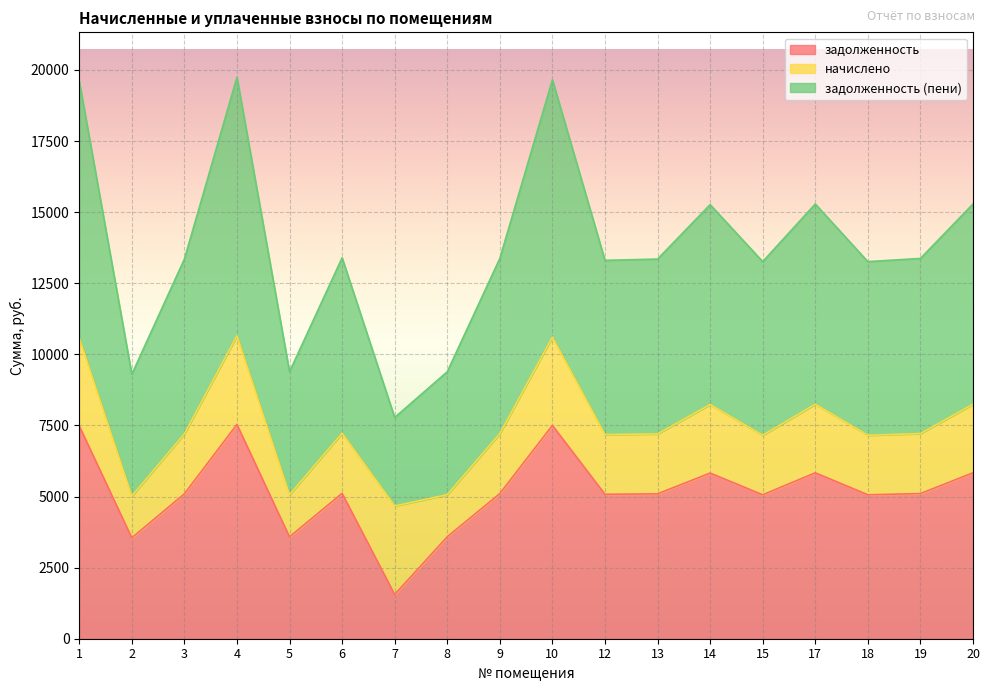

Between 19 and 6, which is larger?

6